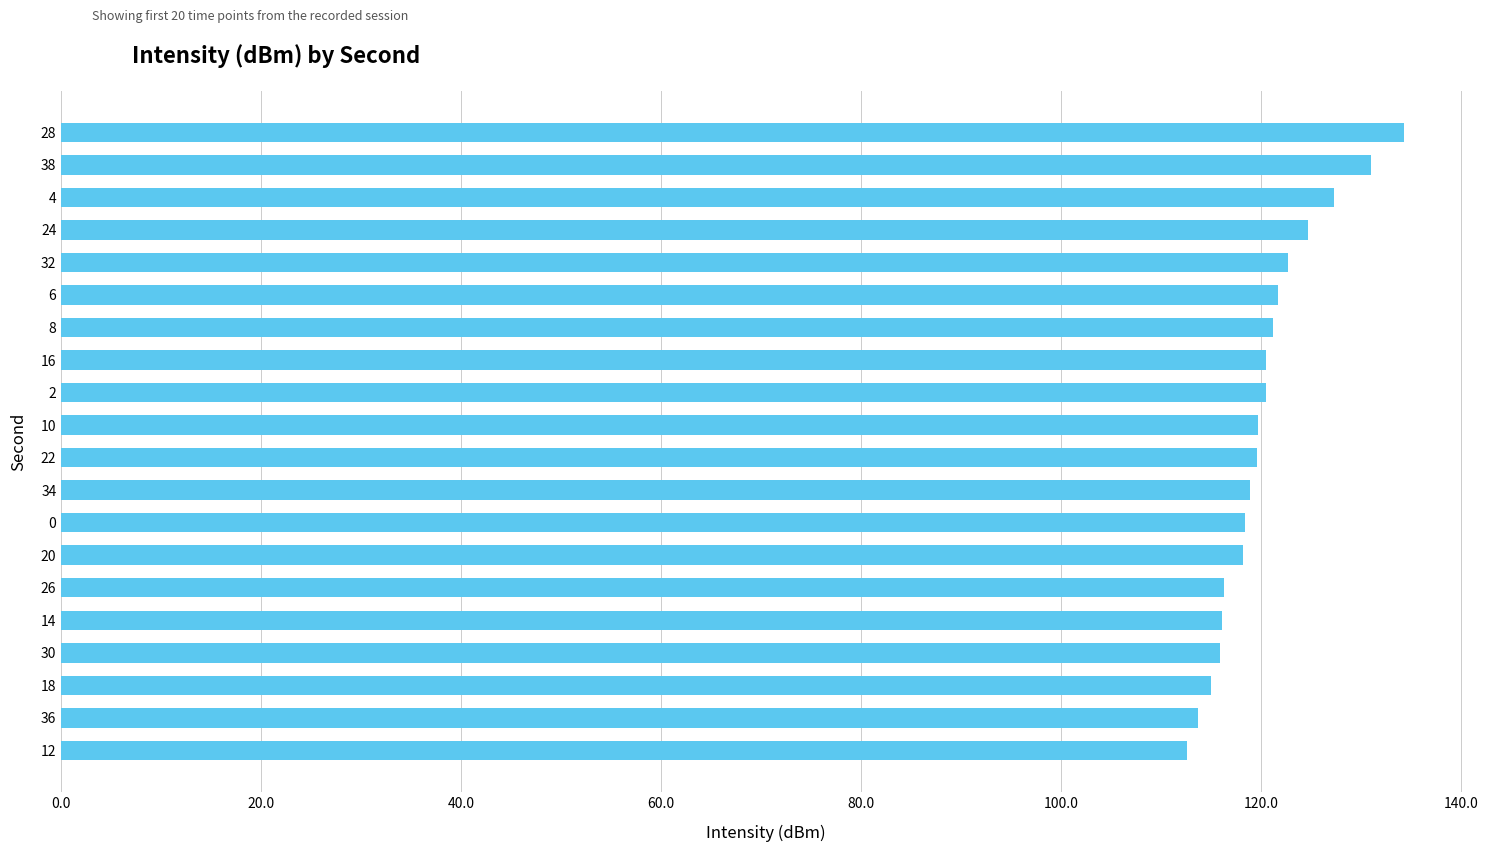

True or false: the data shows 197.3 at 10.

False